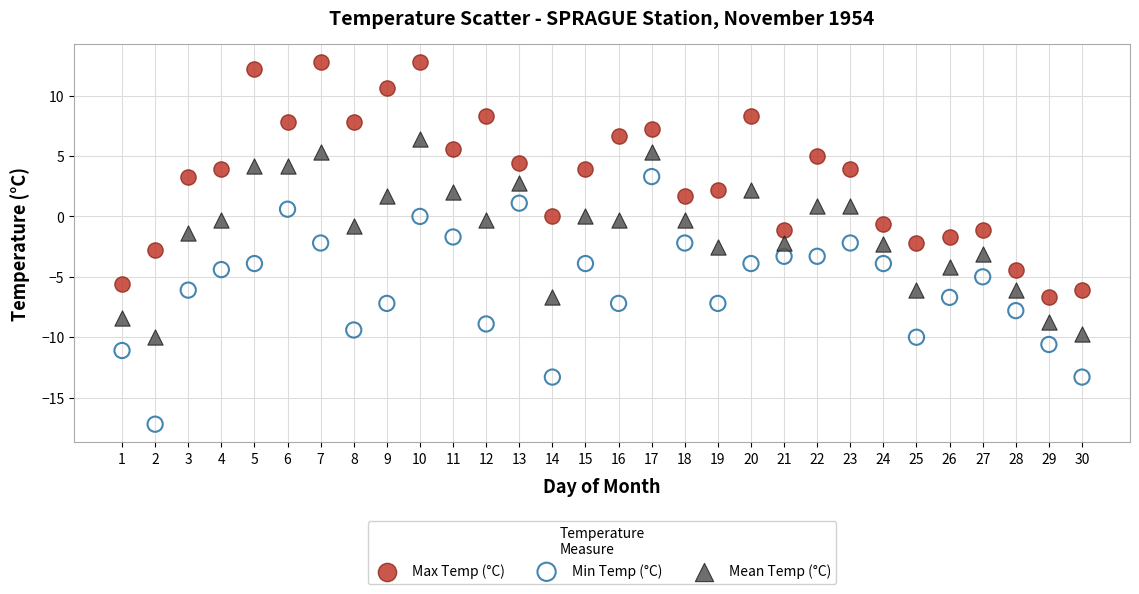

Which series reaches the minimum Y coordinate?

Min Temp (°C)